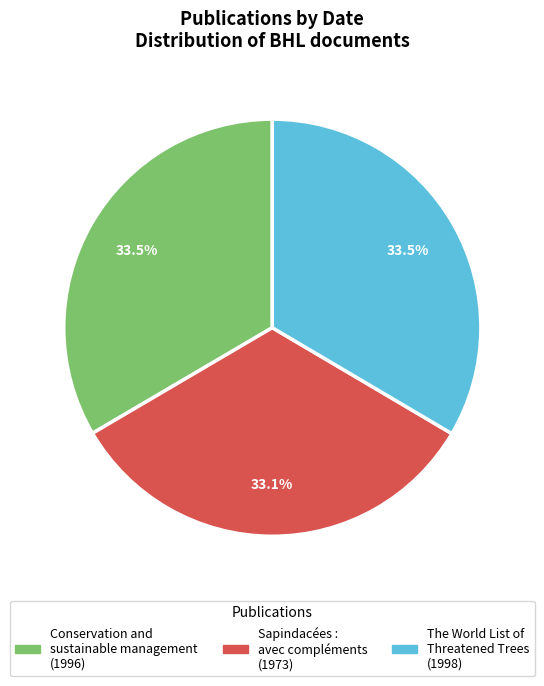

What is the ratio of the value at Conservation and sustainable management to the value at The World List of Threatened Trees?

1.0